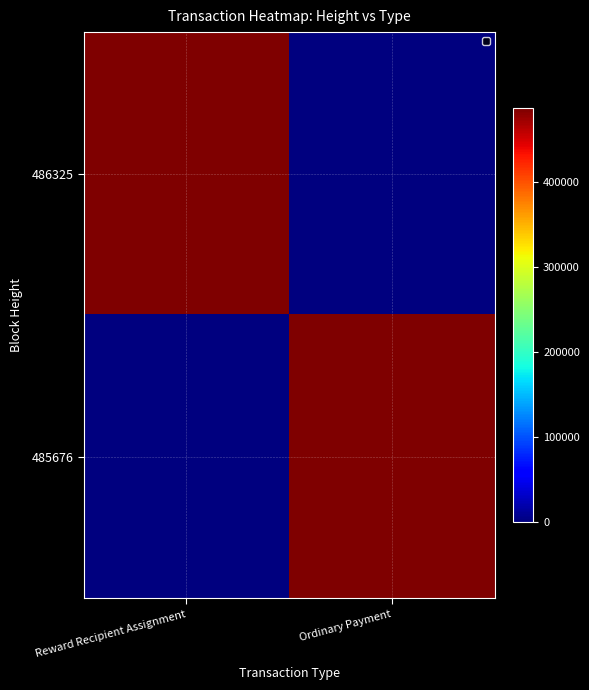

At Reward Recipient Assignment, list the series in order from smallest to largest.

485676, 486325